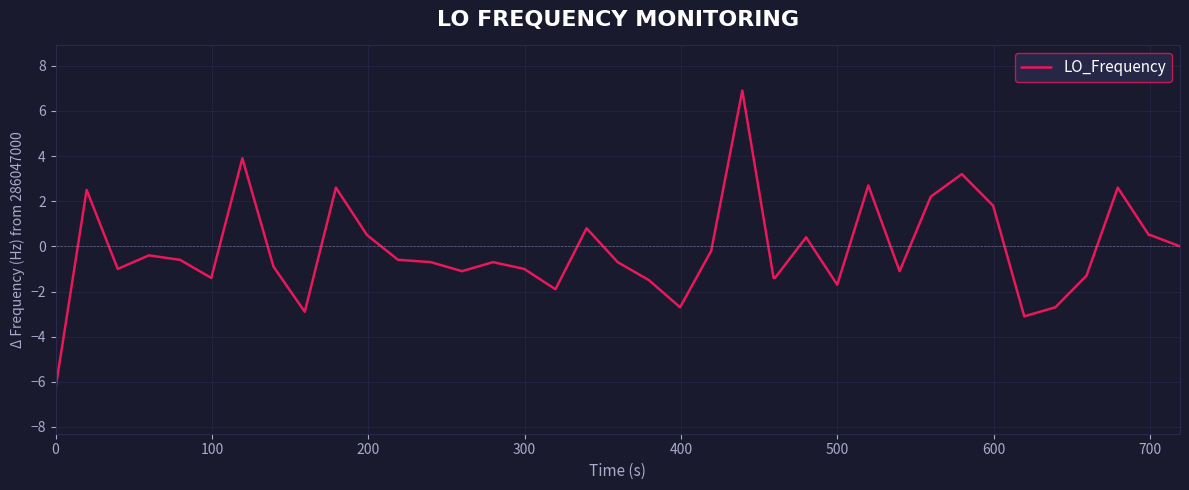

Reading right to left, transcribe all the data shown in this chart.

0.0	0.5	0.5	2.6	-1.3	-2.7	-3.1	1.8	3.2	2.2	-1.1	2.7	-1.7	0.4	-1.4	-1.4	6.9	-0.2	-2.7	-1.5	-0.7	0.8	-1.9	-1.0	-0.7	-1.1	-0.7	-0.6	-0.6	0.5	2.6	-2.9	-0.9	3.9	-1.4	-0.6	-0.4	-1.0	2.5	-6.3